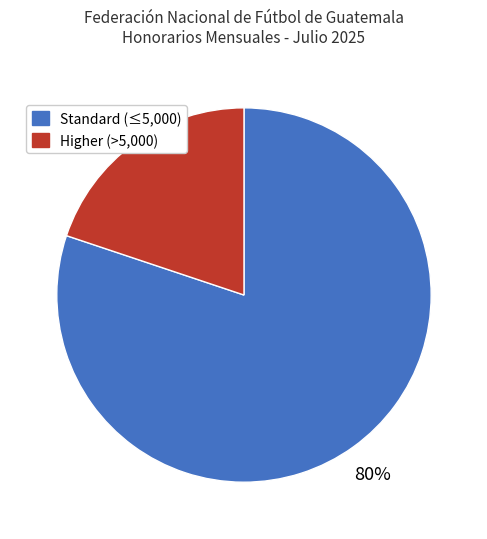

Is there any slice that represents more than half of the pie?

Yes